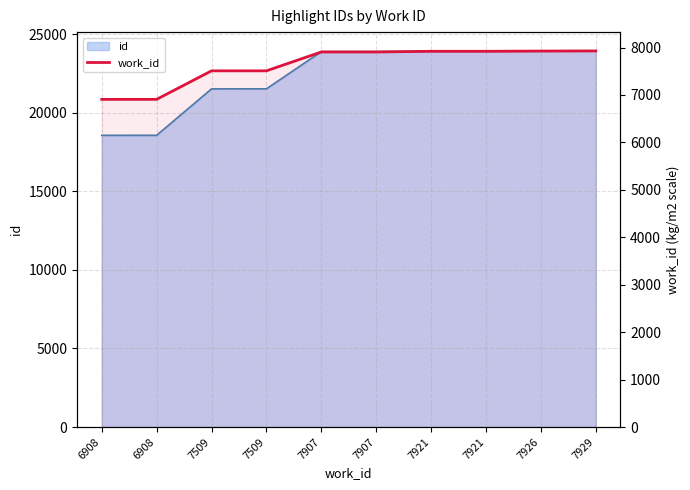

How many values exceed 7907?

4